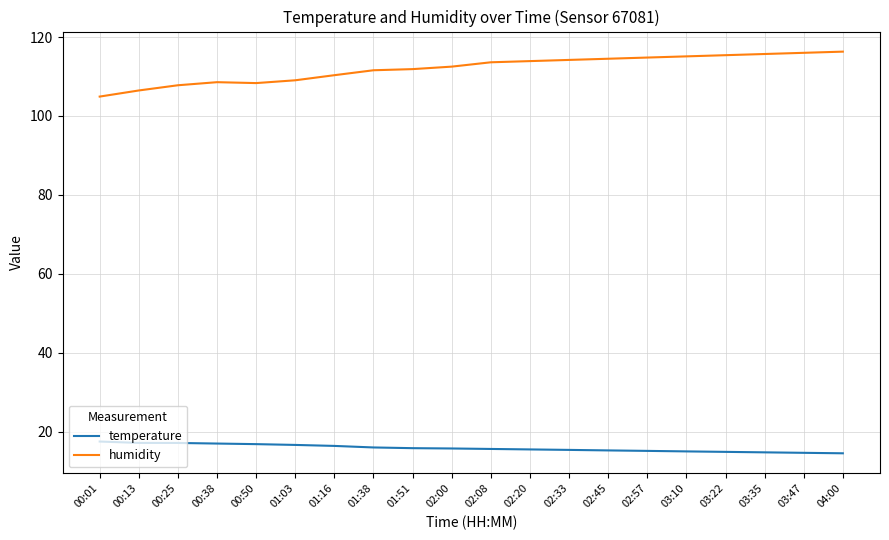

What is the minimum value shown in the chart?

14.5